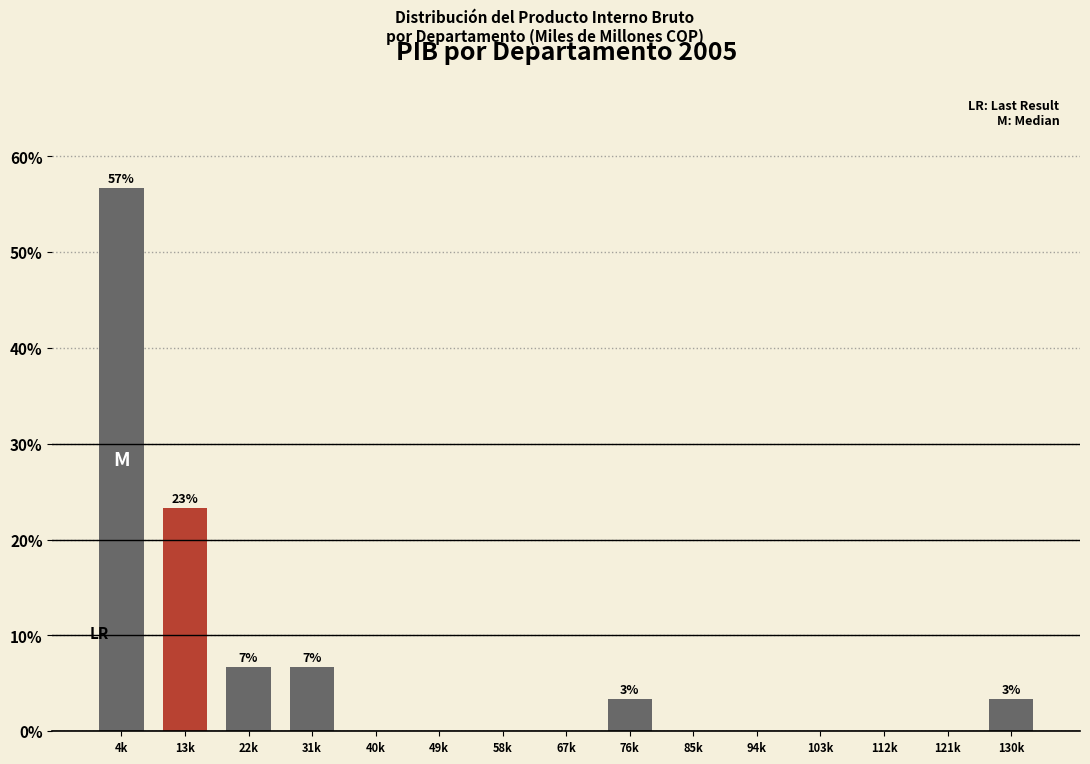

Reading left to right, what are all the values shown in this chart?

4k=56.7	13k=23.3	22k=6.7	31k=6.7	40k=0.0	49k=0.0	58k=0.0	67k=0.0	76k=3.3	85k=0.0	94k=0.0	103k=0.0	112k=0.0	121k=0.0	130k=3.3